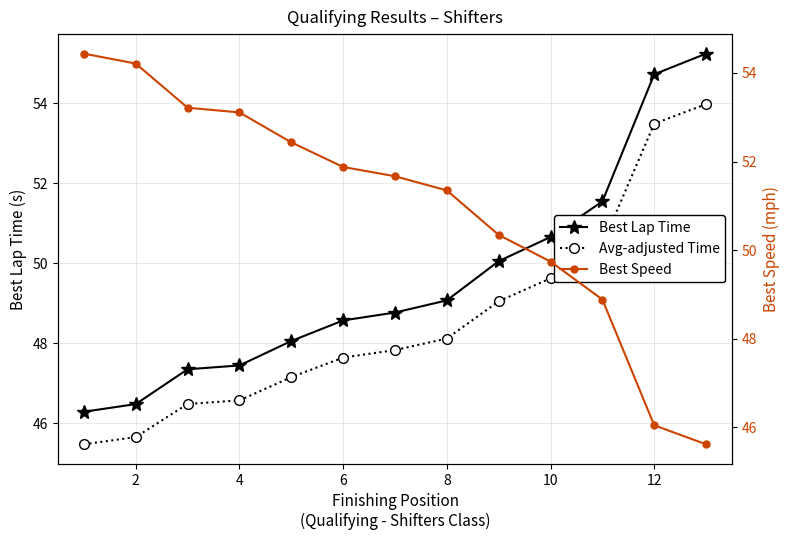

Is this an area chart (filled region under the line)?

No